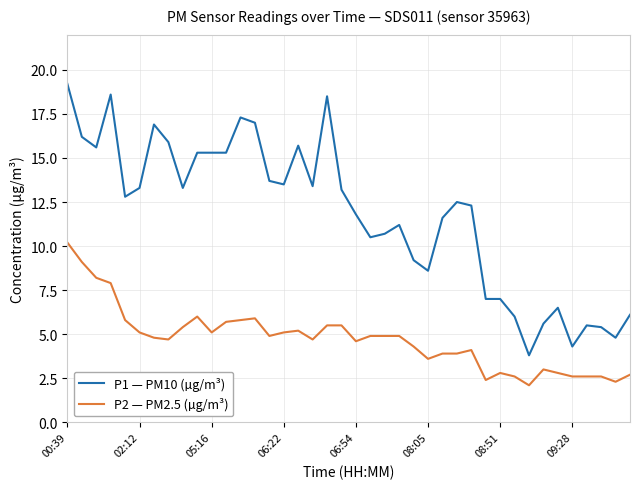

What is the maximum value shown in the chart?

19.2